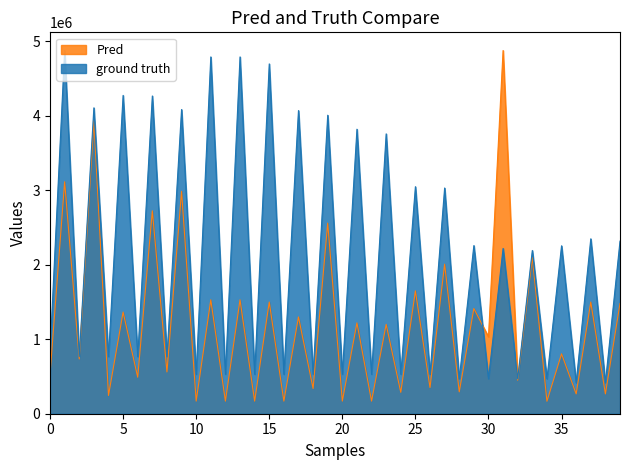

What is the sum of all Pred values?

47828081.0